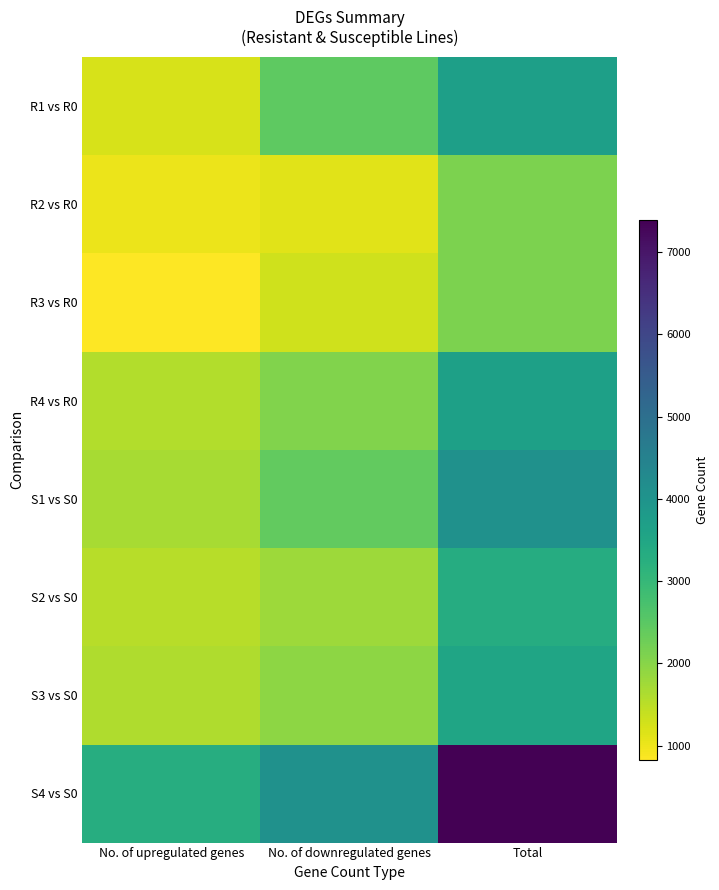

Between No. of upregulated genes and Total, which series saw the biggest shift?

S4 vs S0